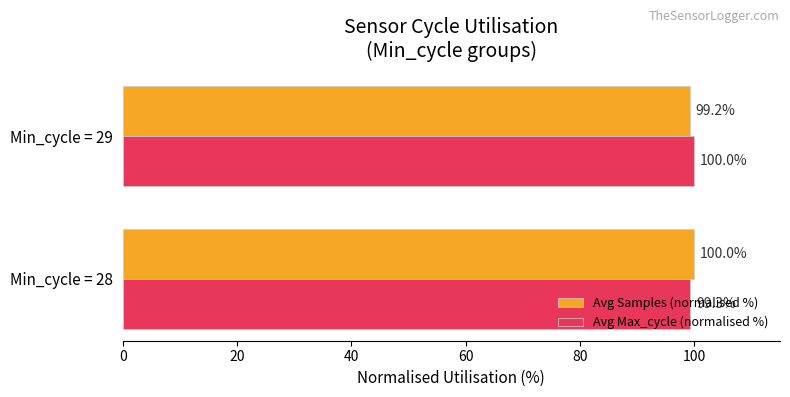

Is the value of Avg Samples (normalised %) at Min_cycle = 29 greater than the value of Avg Max_cycle (normalised %) at Min_cycle = 29?

No